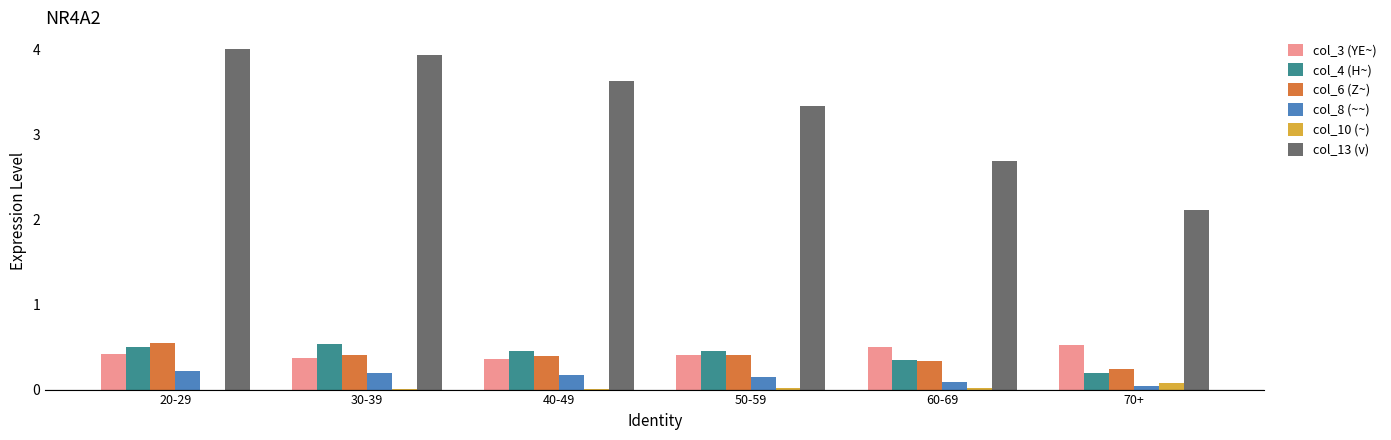

What is the average value of the col_13 (v) series?

3.3